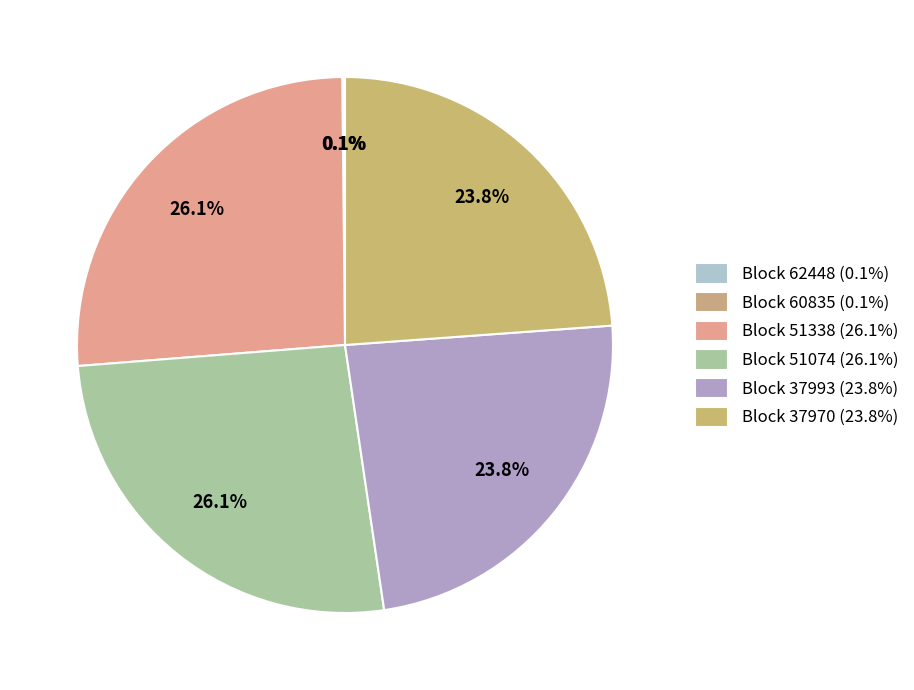

Count the number of slices in the pie.

6